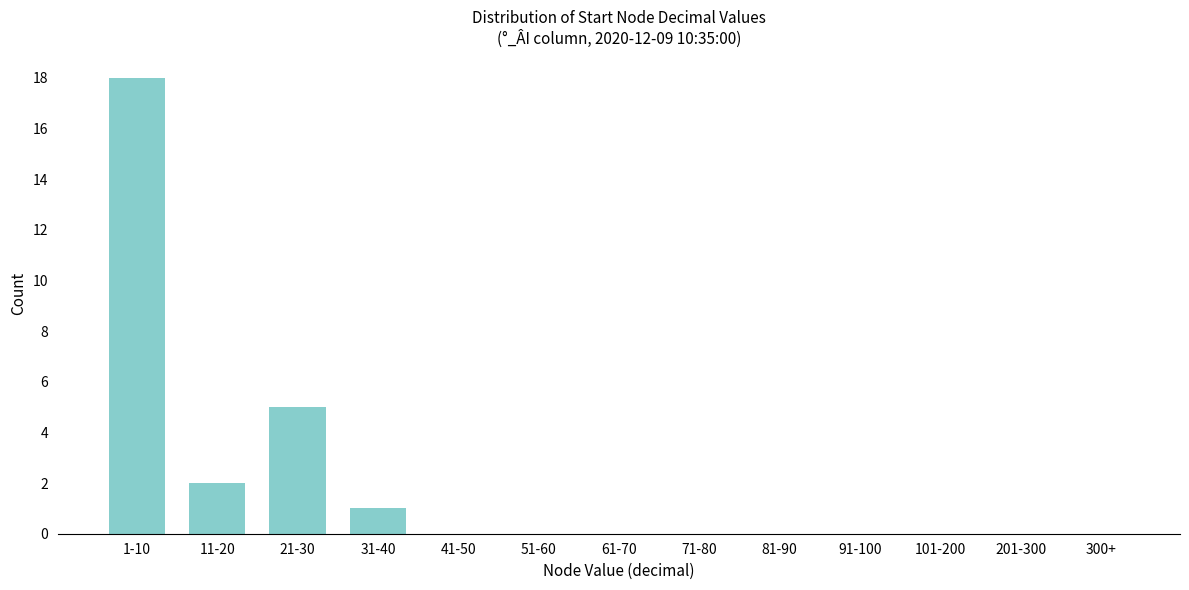

Reading left to right, extract all data points from this chart.

1-10=18	11-20=2	21-30=5	31-40=1	41-50=0	51-60=0	61-70=0	71-80=0	81-90=0	91-100=0	101-200=0	201-300=0	300+=0